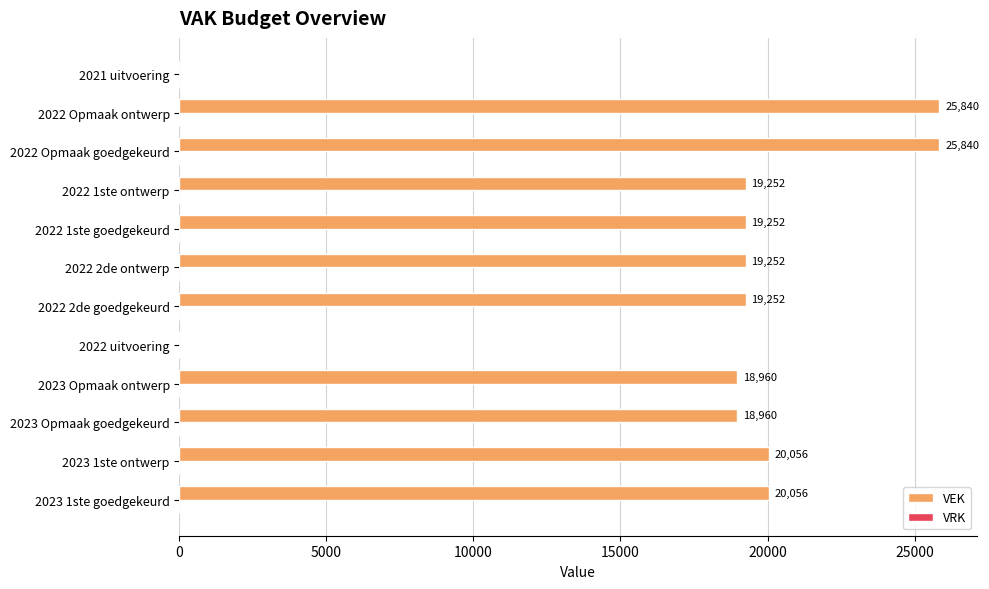

Reading top to bottom, transcribe all the data shown in this chart.

2021 uitvoering=0	2022 Opmaak ontwerp=25840	2022 Opmaak goedgekeurd=25840	2022 1ste ontwerp=19252	2022 1ste goedgekeurd=19252	2022 2de ontwerp=19252	2022 2de goedgekeurd=19252	2022 uitvoering=0	2023 Opmaak ontwerp=18960	2023 Opmaak goedgekeurd=18960	2023 1ste ontwerp=20056	2023 1ste goedgekeurd=20056